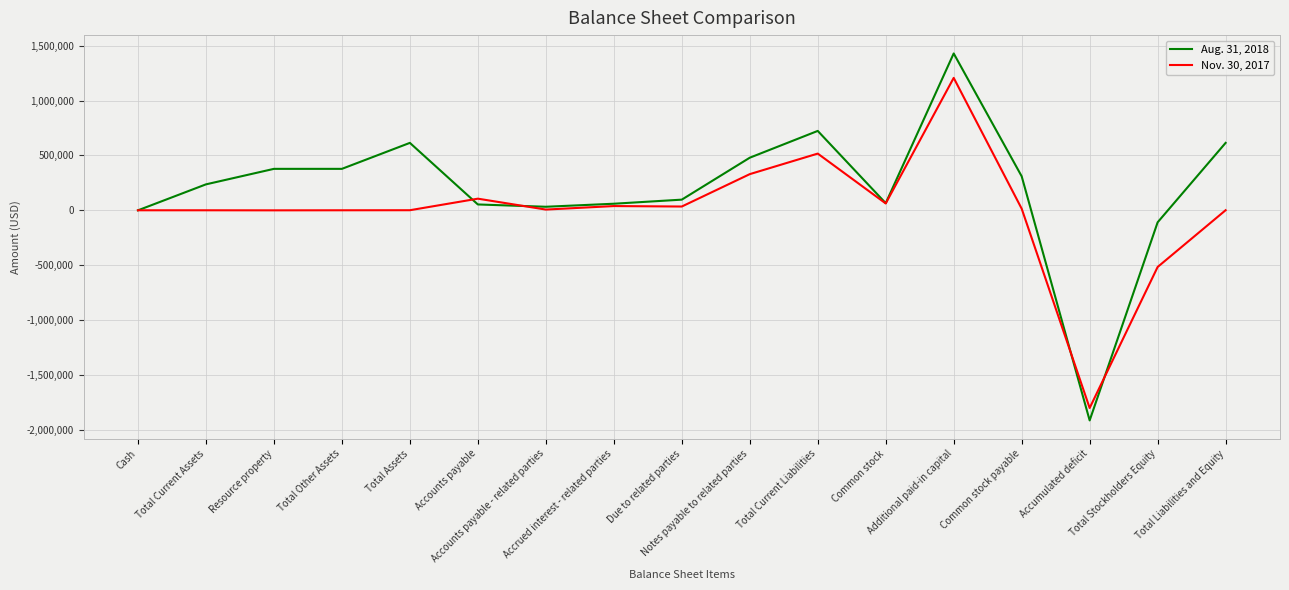

True or false: Nov. 30, 2017 and Aug. 31, 2018 cross at least once.

True